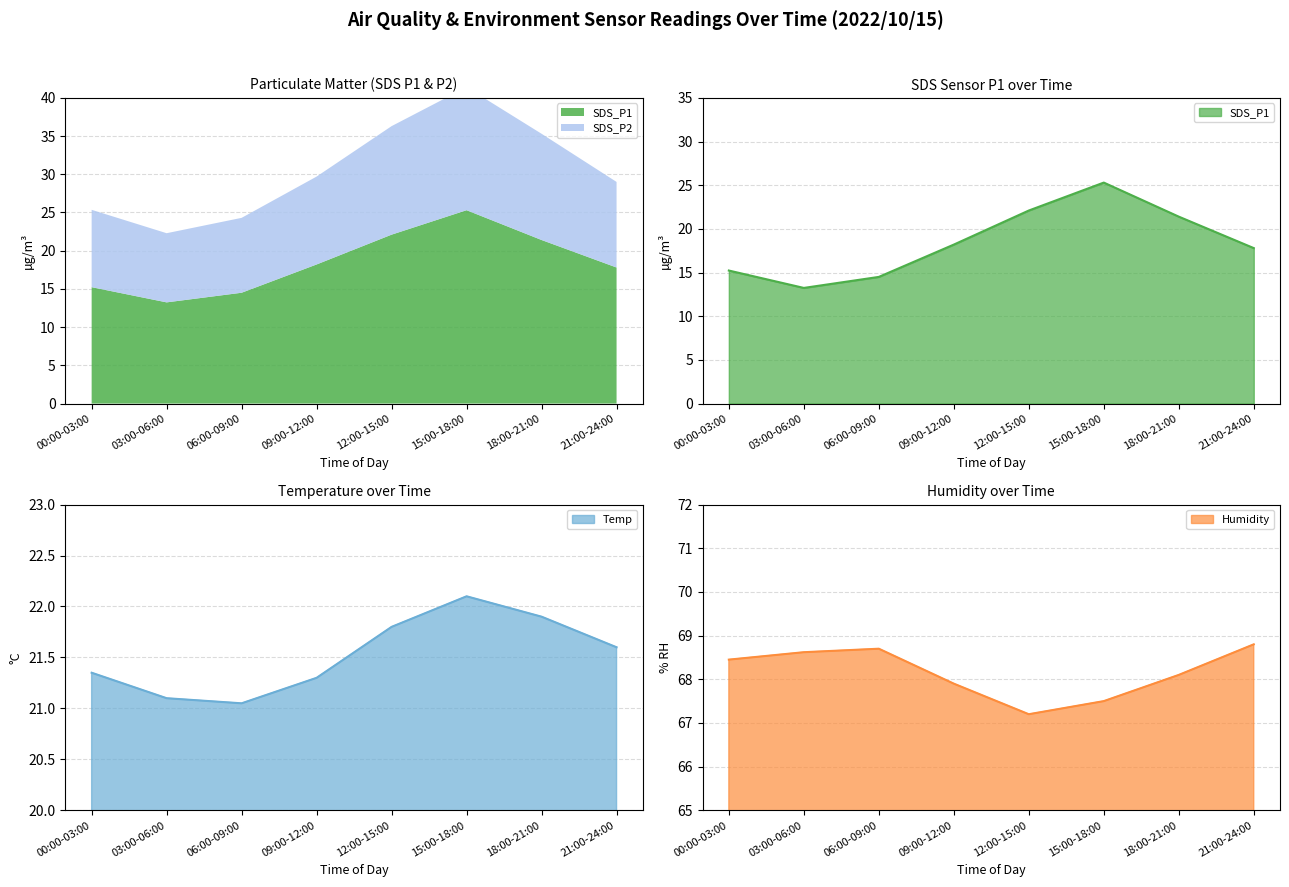

What is the label of the 5th point from the left?

12:00-15:00